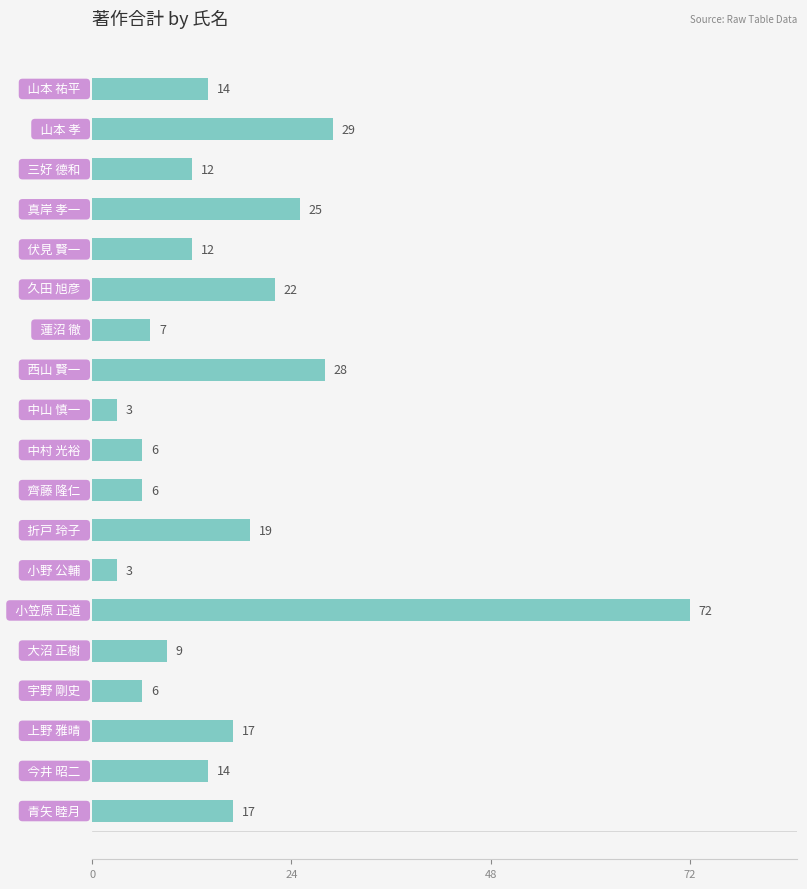

What is the smallest value displayed?

3